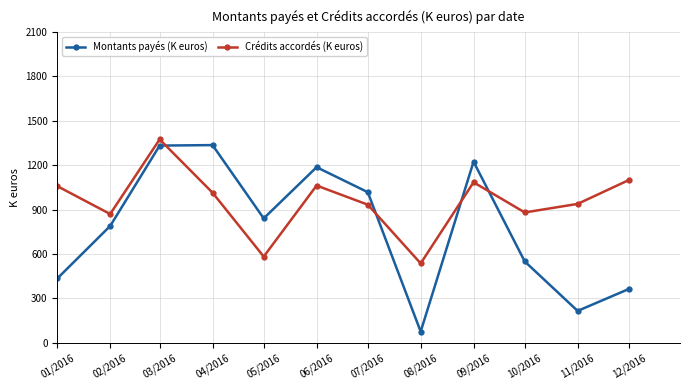

List the series in order of their peak value, lowest first.

Montants payés (K euros), Crédits accordés (K euros)